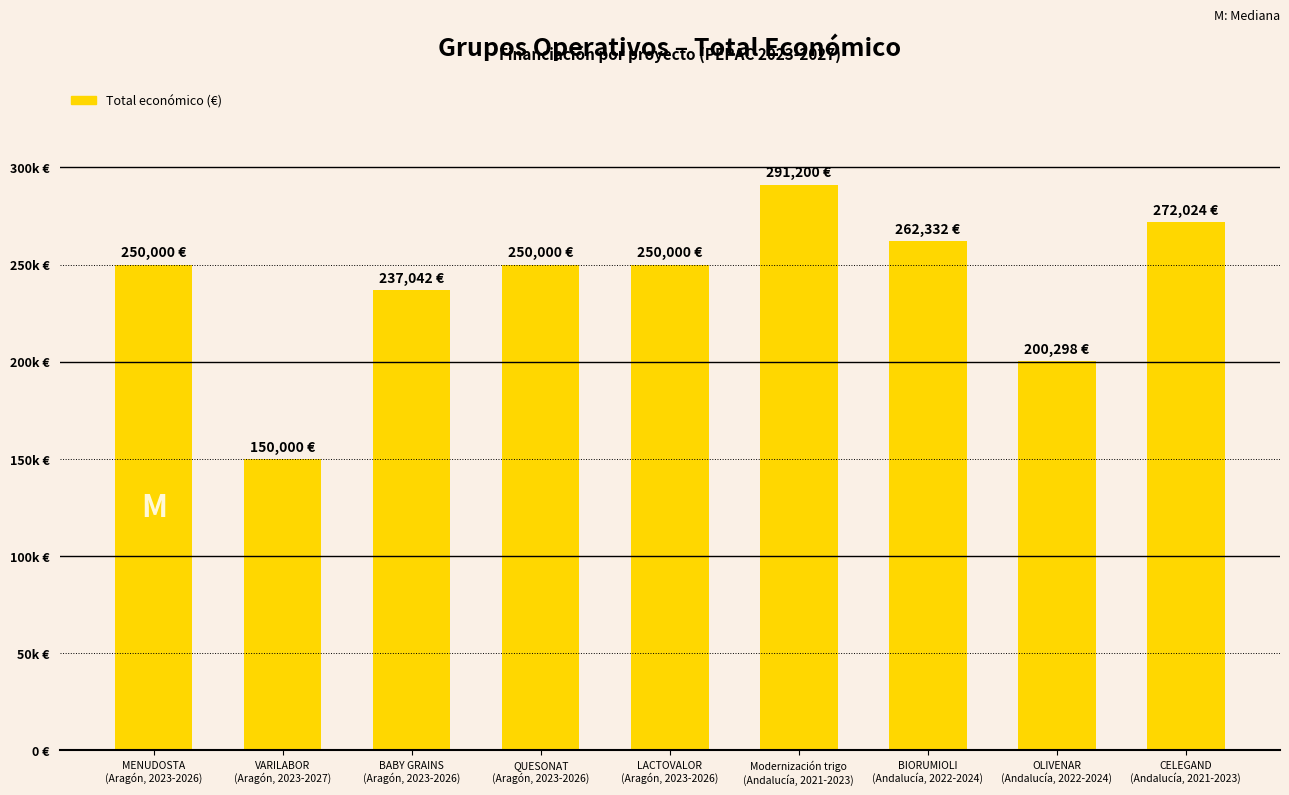

The value at OLIVENAR
(Andalucía, 2022-2024) is 200298. True or false?

True